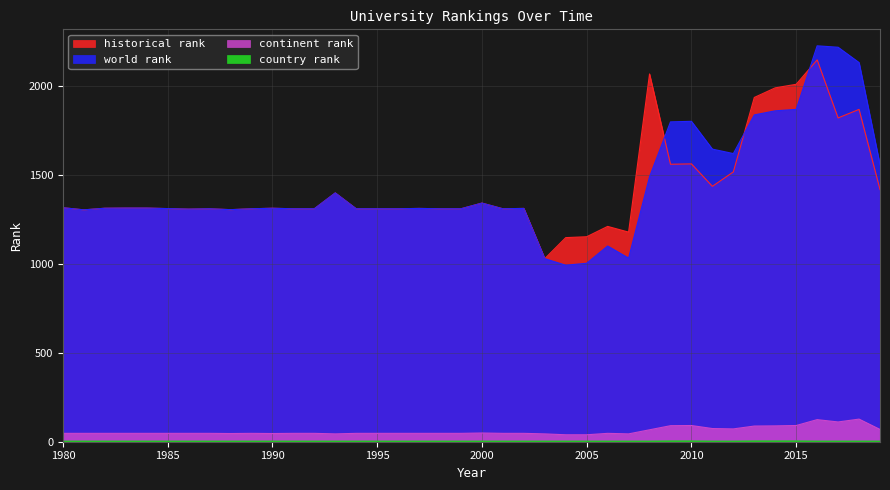

True or false: continent rank and world rank cross at least once.

False